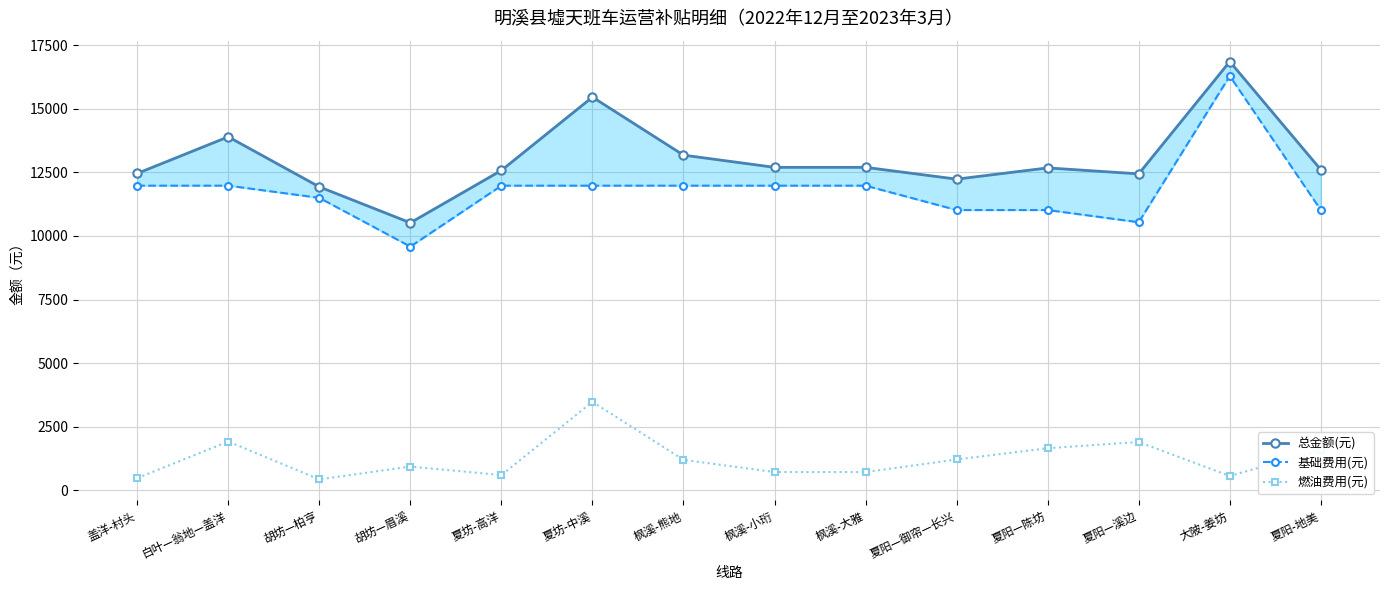

Reading left to right, transcribe all the data shown in this chart.

总金额(元): 盖洋-村头=12455.0	白叶—翁地—盖洋=13895.0	胡坊—柏亨=11928.0	胡坊—眉溪=10516.0	夏坊-高洋=12575.0	夏坊-中溪=15455.0	枫溪-熊地=13175.0	枫溪-小珩=12695.0	枫溪-大雅=12695.0	夏阳—御帘—长兴=12231.4	夏阳—陈坊=12673.0	夏阳—溪边=12438.8	大陂-姜坊=16852.4	夏阳-地美=12601.0
基础费用(元): 盖洋-村头=11975.0	白叶—翁地—盖洋=11975.0	胡坊—柏亨=11496.0	胡坊—眉溪=9580.0	夏坊-高洋=11975.0	夏坊-中溪=11975.0	枫溪-熊地=11975.0	枫溪-小珩=11975.0	枫溪-大雅=11975.0	夏阳—御帘—长兴=11017.0	夏阳—陈坊=11017.0	夏阳—溪边=10538.0	大陂-姜坊=16286.0	夏阳-地美=11017.0
燃油费用(元): 盖洋-村头=480.0	白叶—翁地—盖洋=1920.0	胡坊—柏亨=432.0	胡坊—眉溪=936.0	夏坊-高洋=600.0	夏坊-中溪=3480.0	枫溪-熊地=1200.0	枫溪-小珩=720.0	枫溪-大雅=720.0	夏阳—御帘—长兴=1214.4	夏阳—陈坊=1656.0	夏阳—溪边=1900.8	大陂-姜坊=566.4	夏阳-地美=1584.0